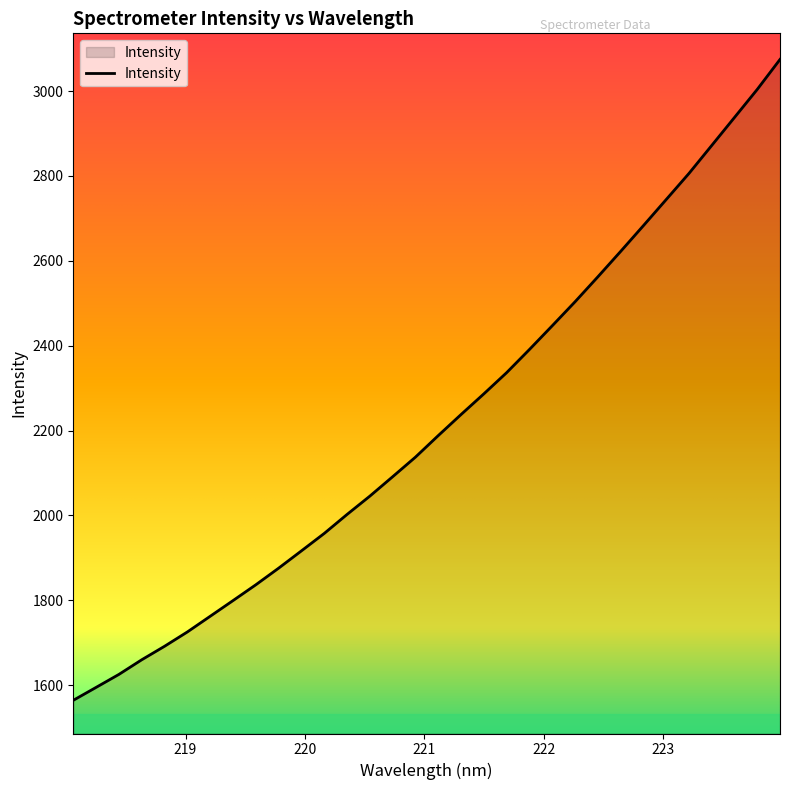

What is the greatest value displayed?

3074.5